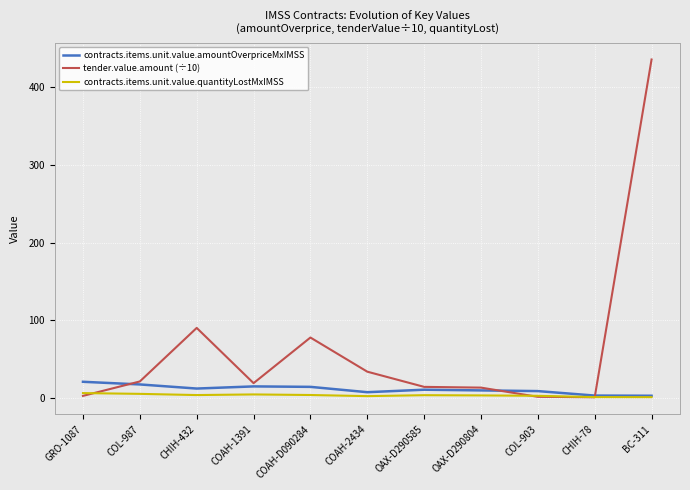

The tender.value.amount (÷10) series shows 21.0 at COL-987. True or false?

True